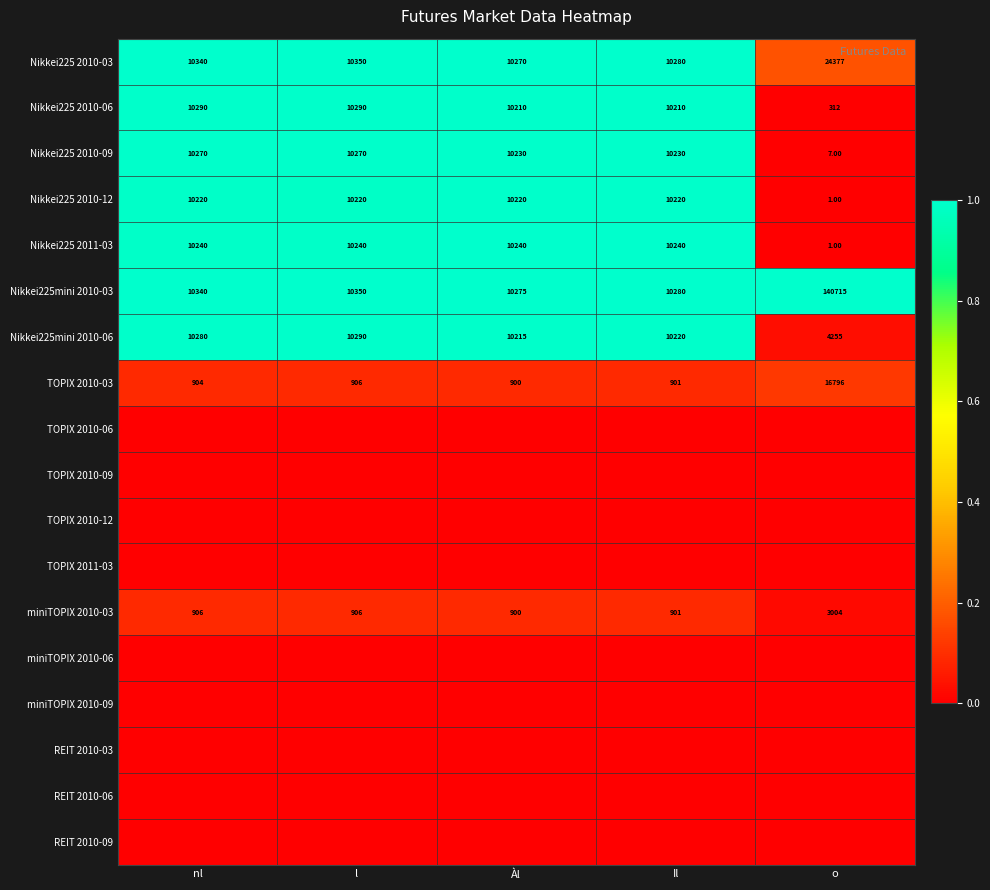

The value of Nikkei225 2010-12 at nl is 0.5. True or false?

False